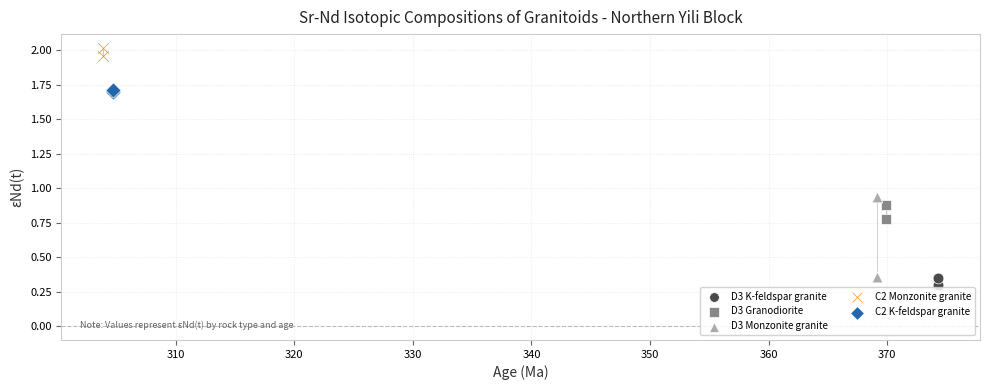

What are all the series names shown in the legend?

D3 K-feldspar granite, D3 Granodiorite, D3 Monzonite granite, C2 Monzonite granite, C2 K-feldspar granite